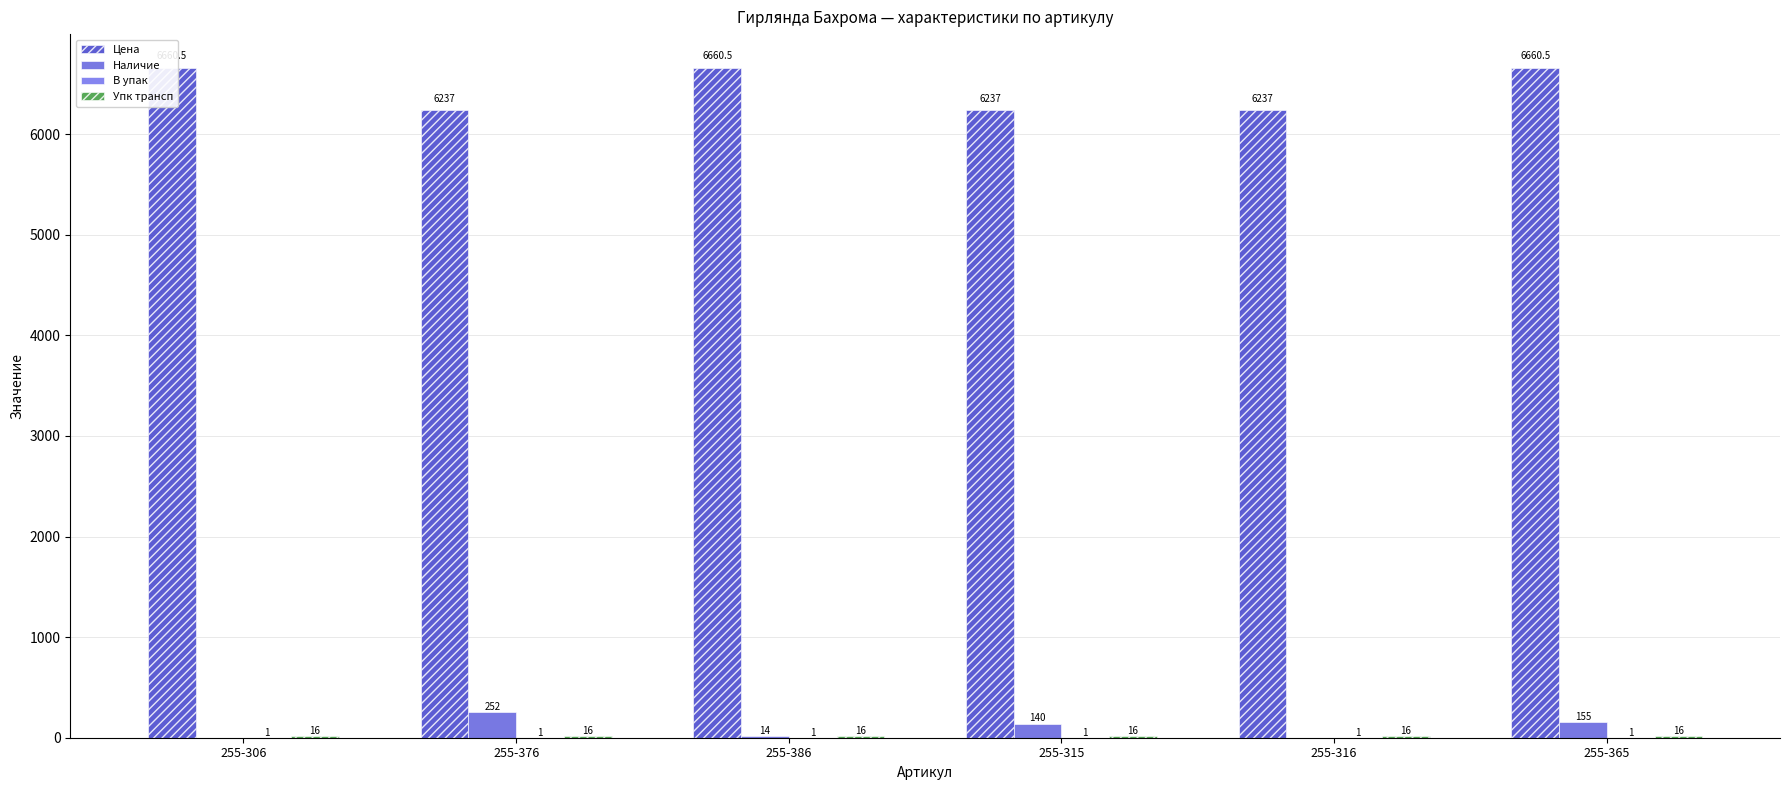

Which series changed the most between 255-376 and 255-386?

Цена